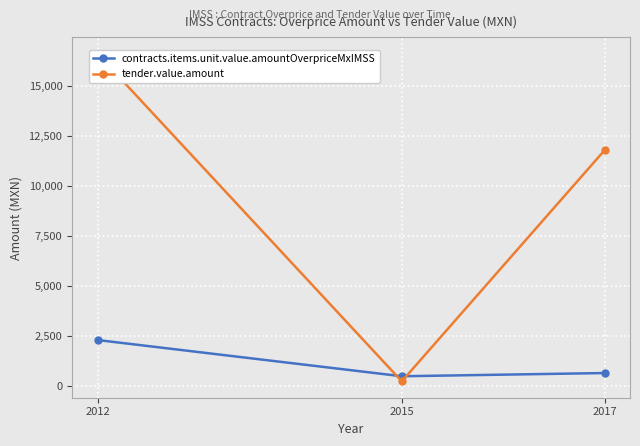

At which label does tender.value.amount first exceed 11788?

2012